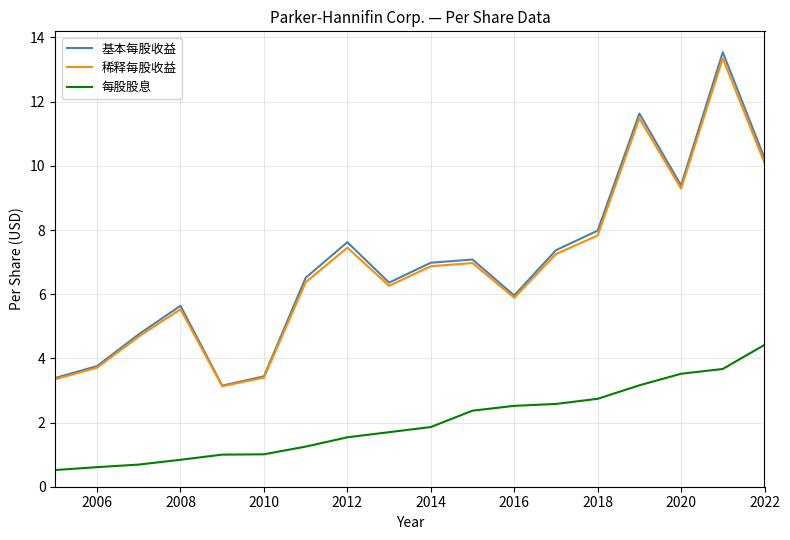

True or false: 每股股息 and 稀释每股收益 intersect in this chart.

False